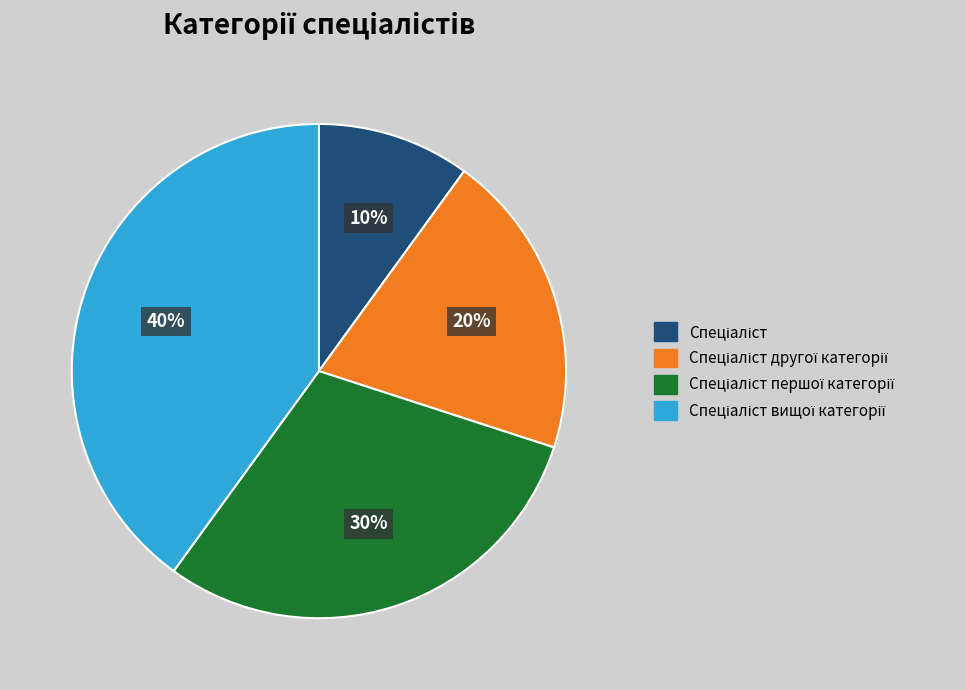

Is there a majority slice in this chart?

No